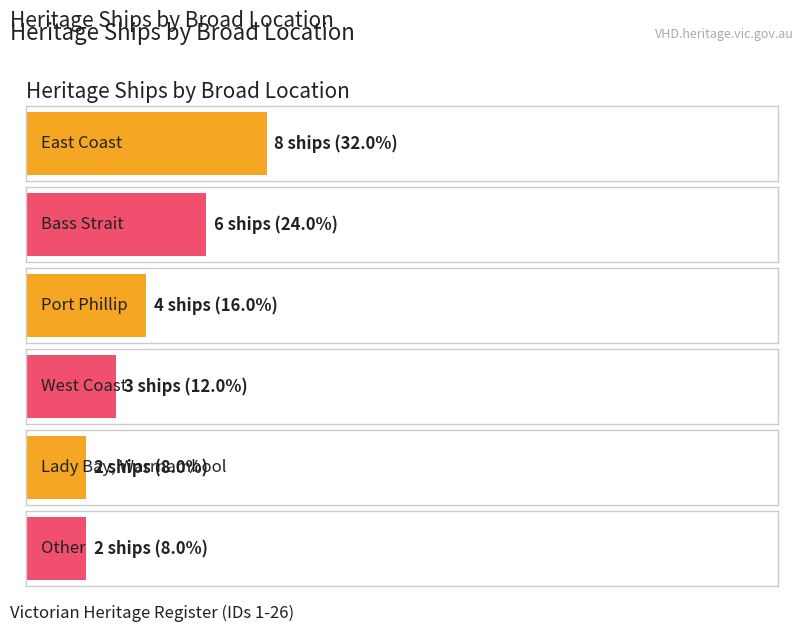

Which category has the lowest value across all series?

Lady Bay, Warrnambool